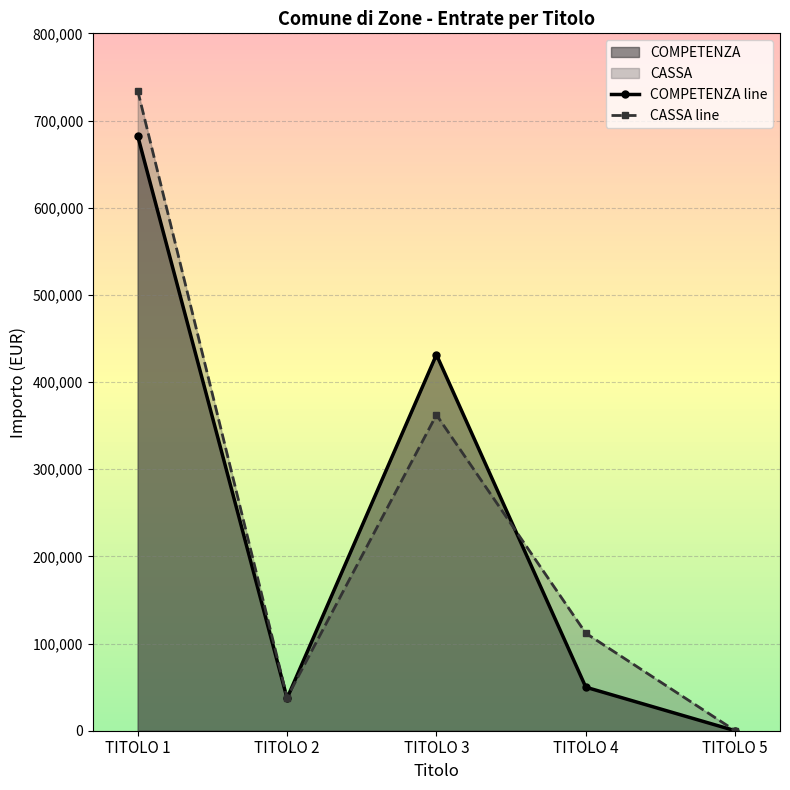

What is the sum of all COMPETENZA line values?

1201004.7